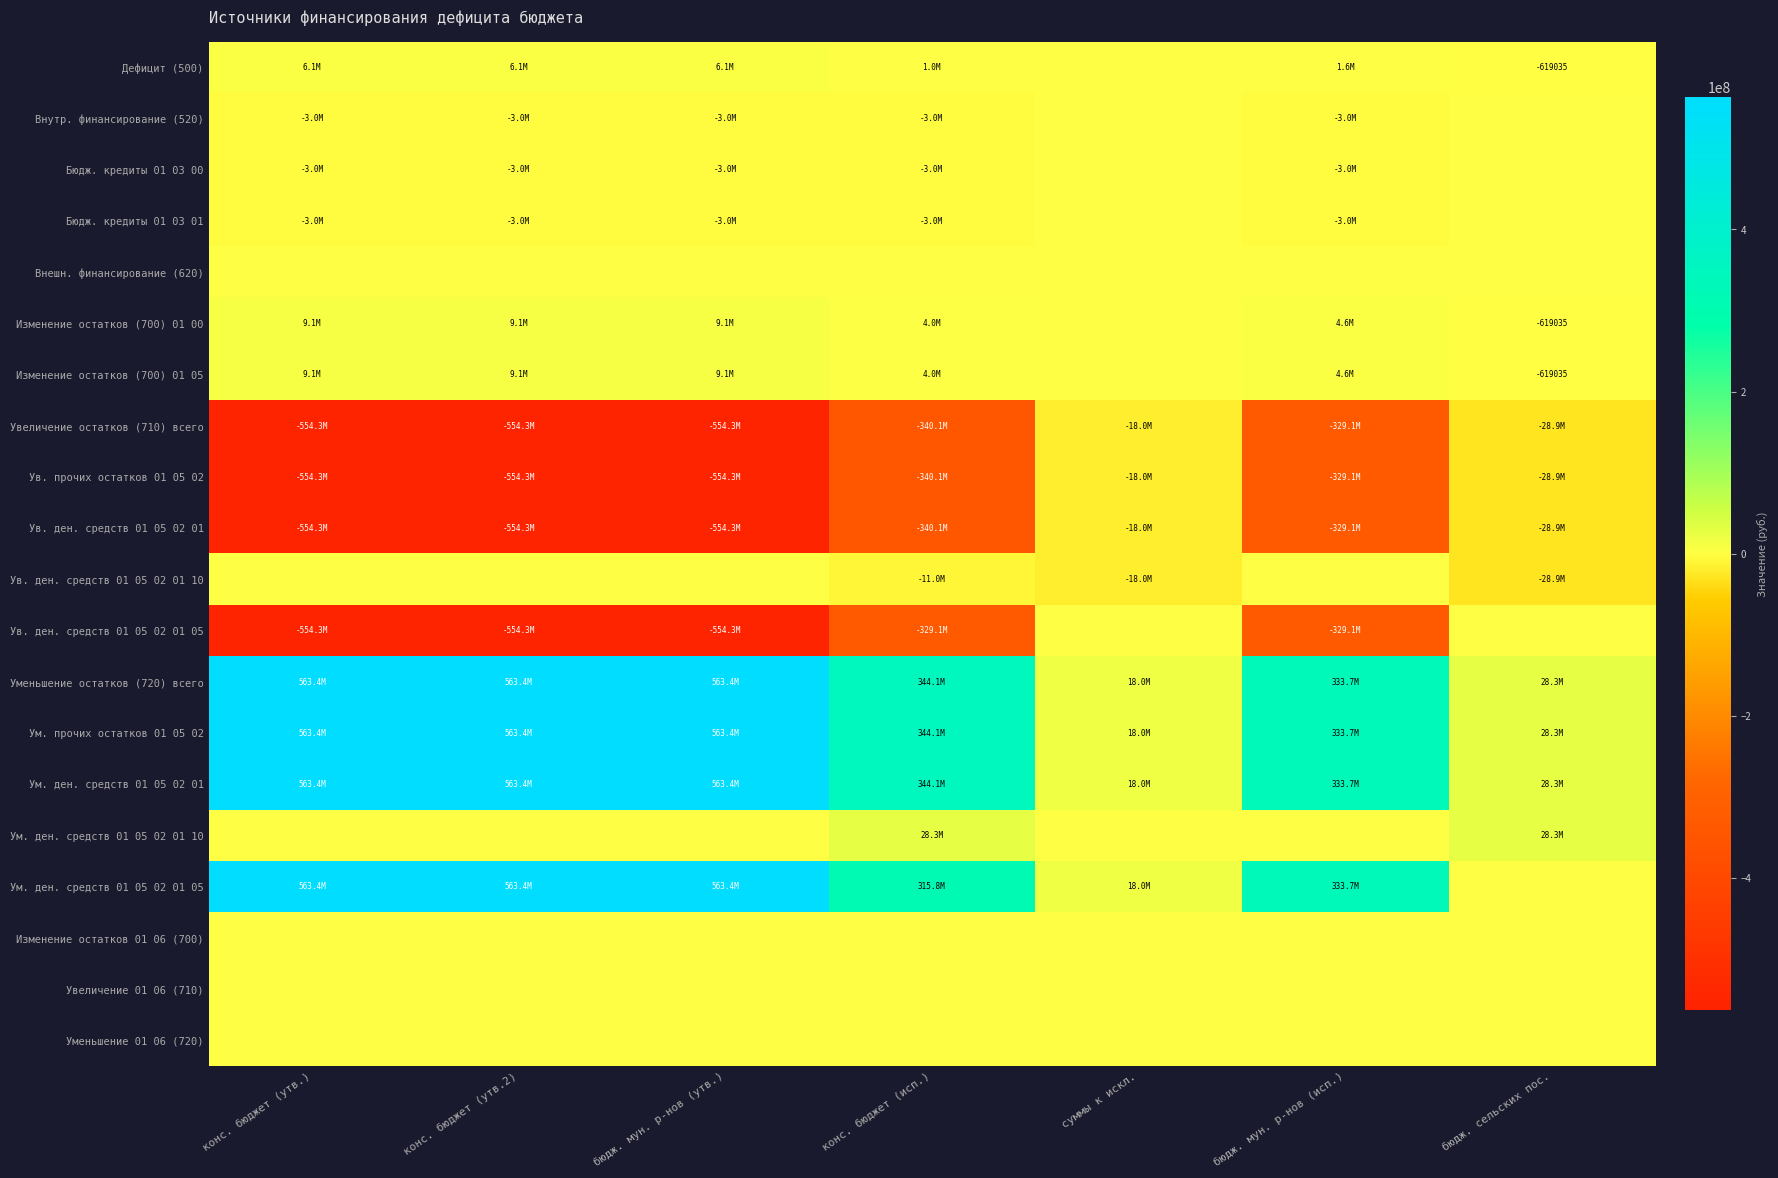

List the labels in order of Дефицит (500) value, smallest first.

бюдж. сельских пос., суммы к искл., конс. бюджет (исп.), бюдж. мун. р-нов (исп.), конс. бюджет (утв.), конс. бюджет (утв.2), бюдж. мун. р-нов (утв.)